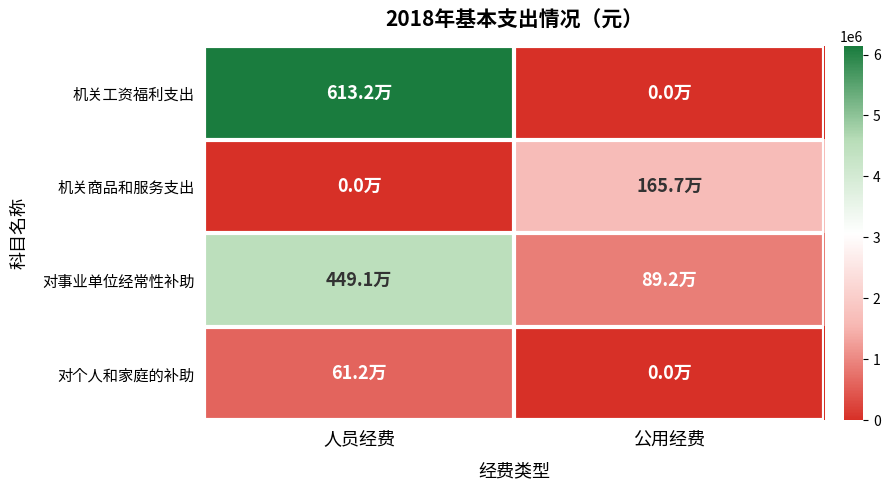

How many data points does each series have?

2